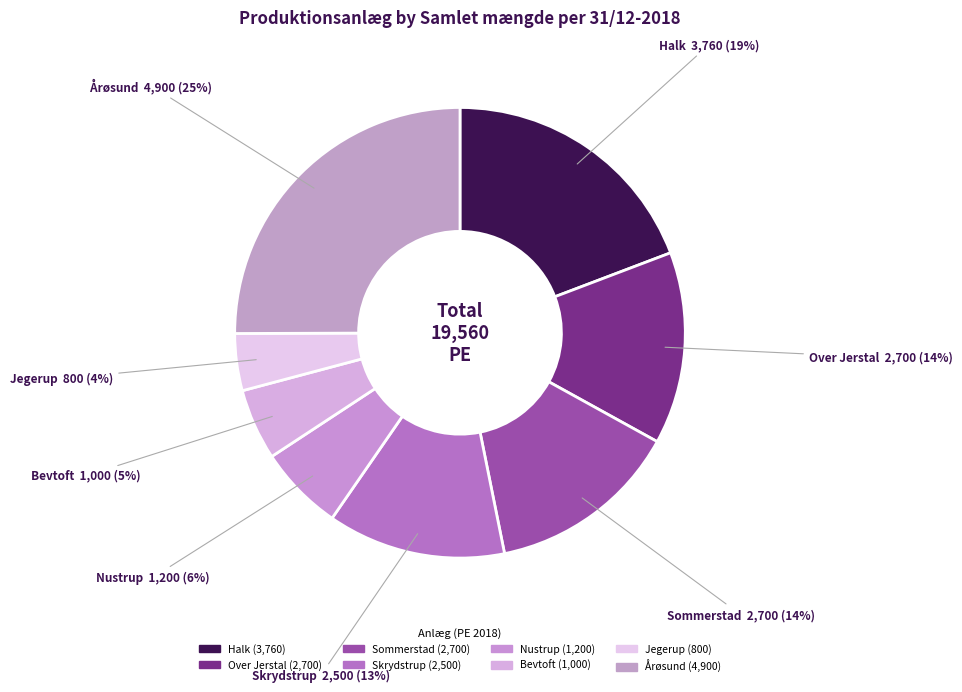

What is the largest slice in the pie chart?

Årøsund